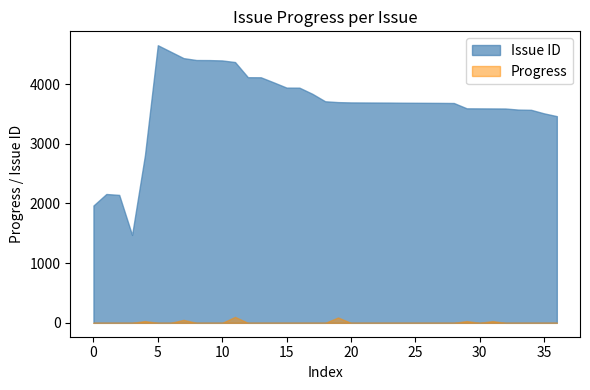

How many lines are shown in the chart?

2